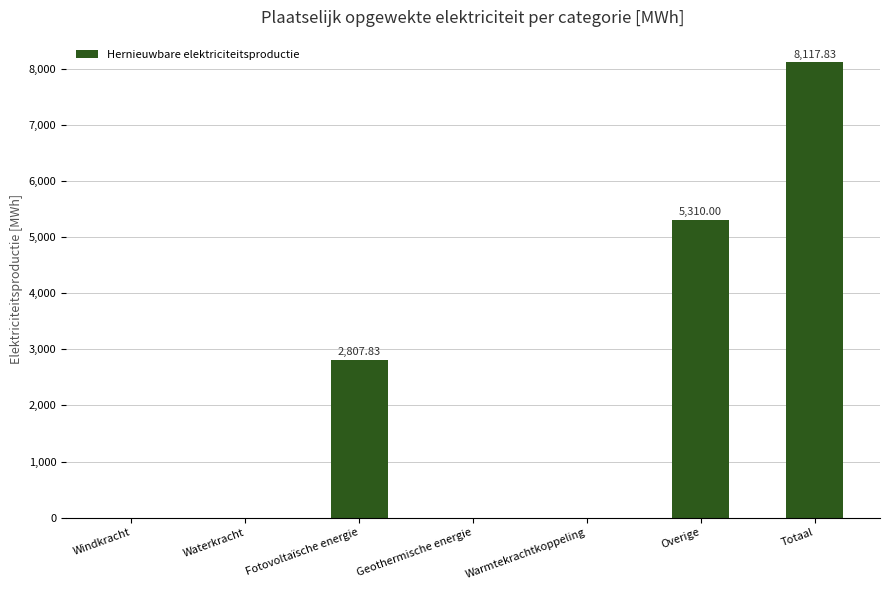

Are the bars horizontal?

No